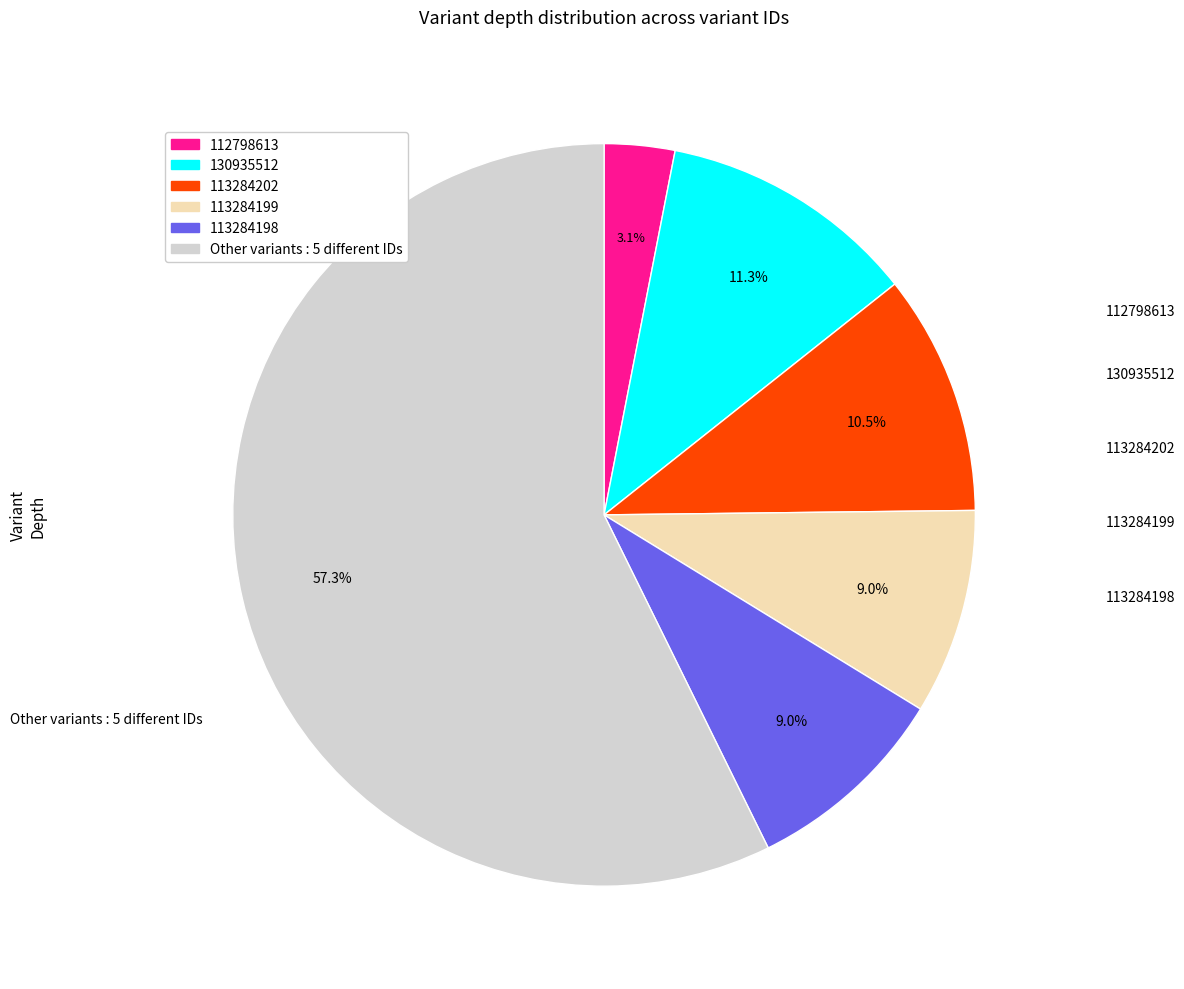

Is there a majority slice in this chart?

Yes